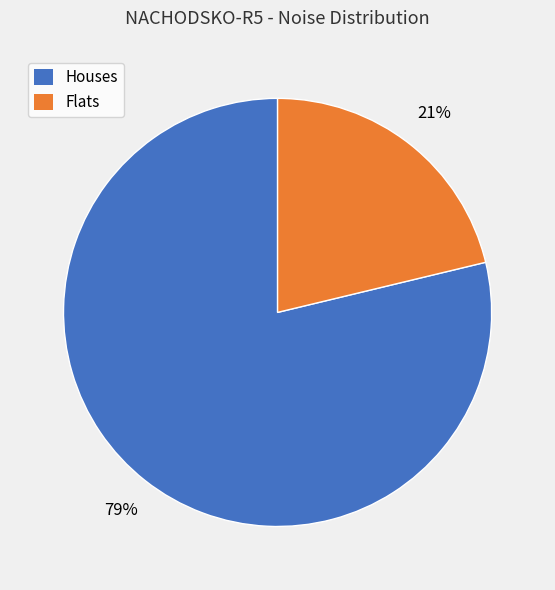

Which has a higher value, Houses or Flats?

Houses